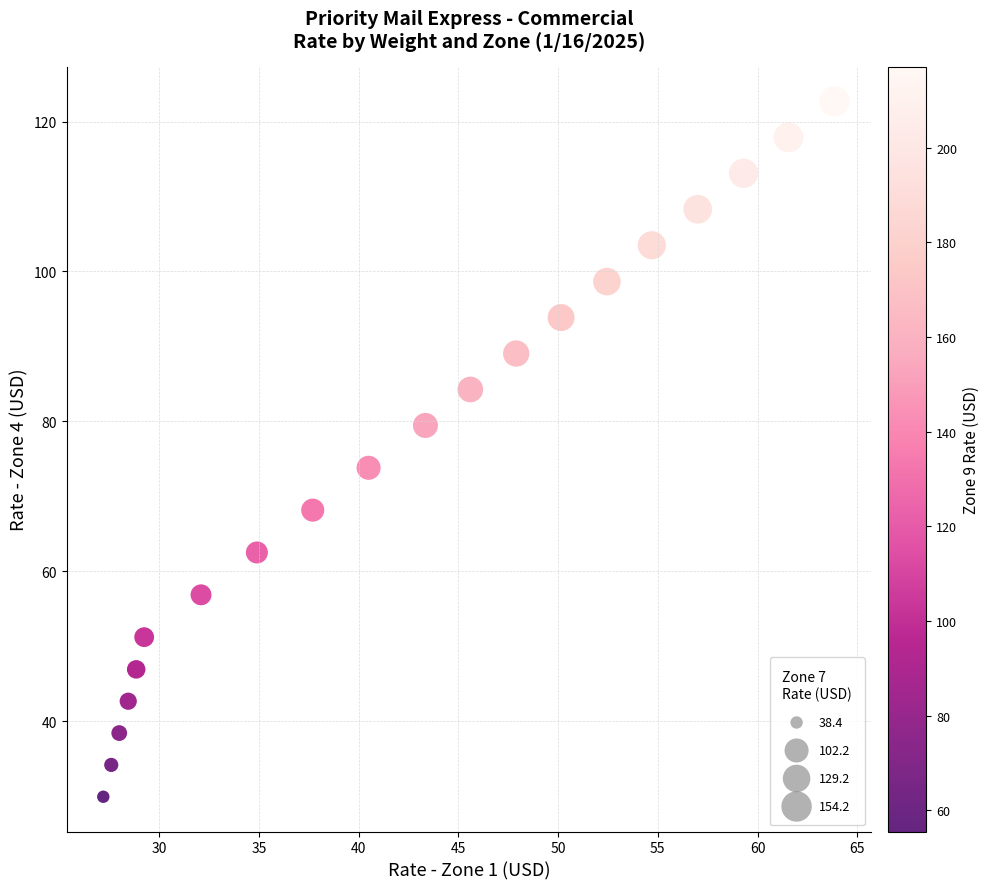

What is the range of Y values (max minus min)?

92.8